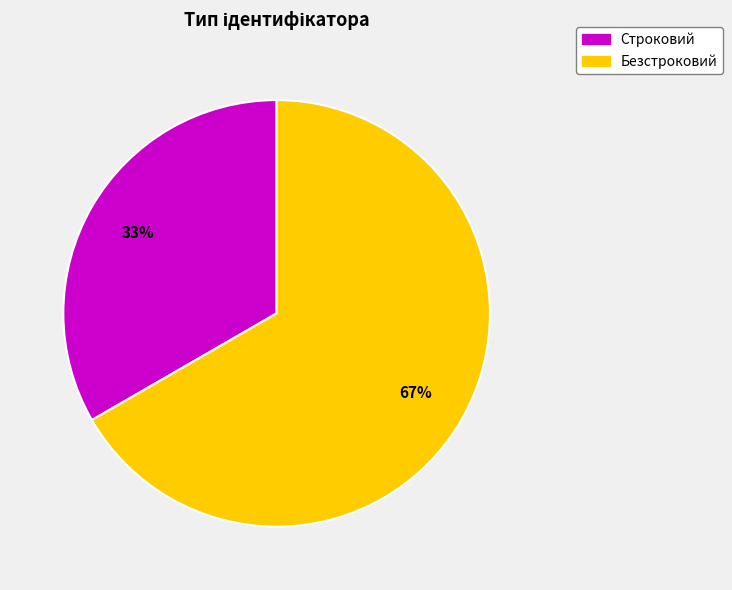

Rank the categories by value from lowest to highest.

Строковий, Безстроковий